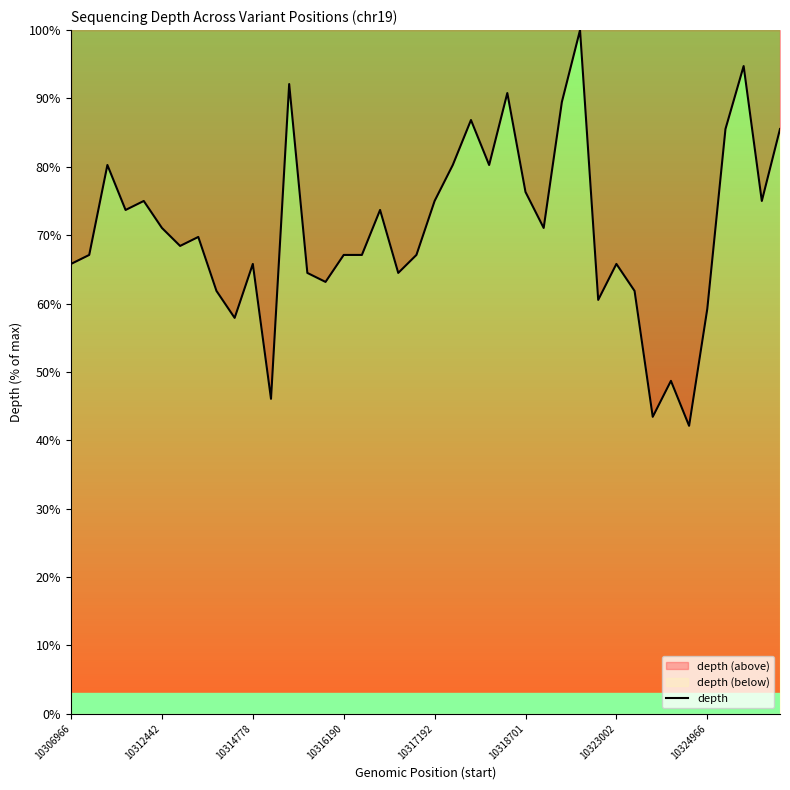

Approximately how many times larger is the value at 32 compared to 9?

0.8